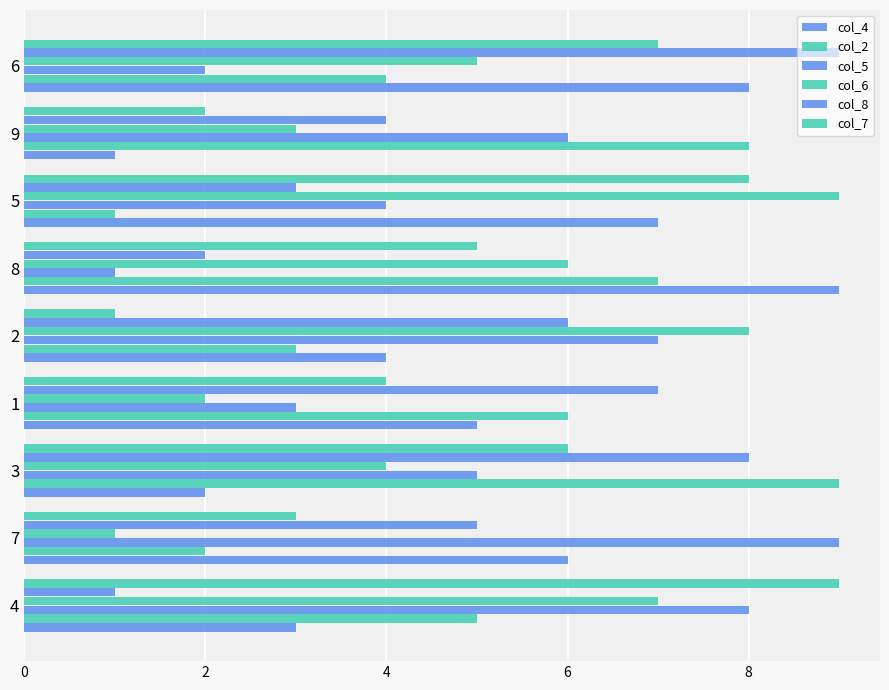

What is the average value of the col_4 series?

5